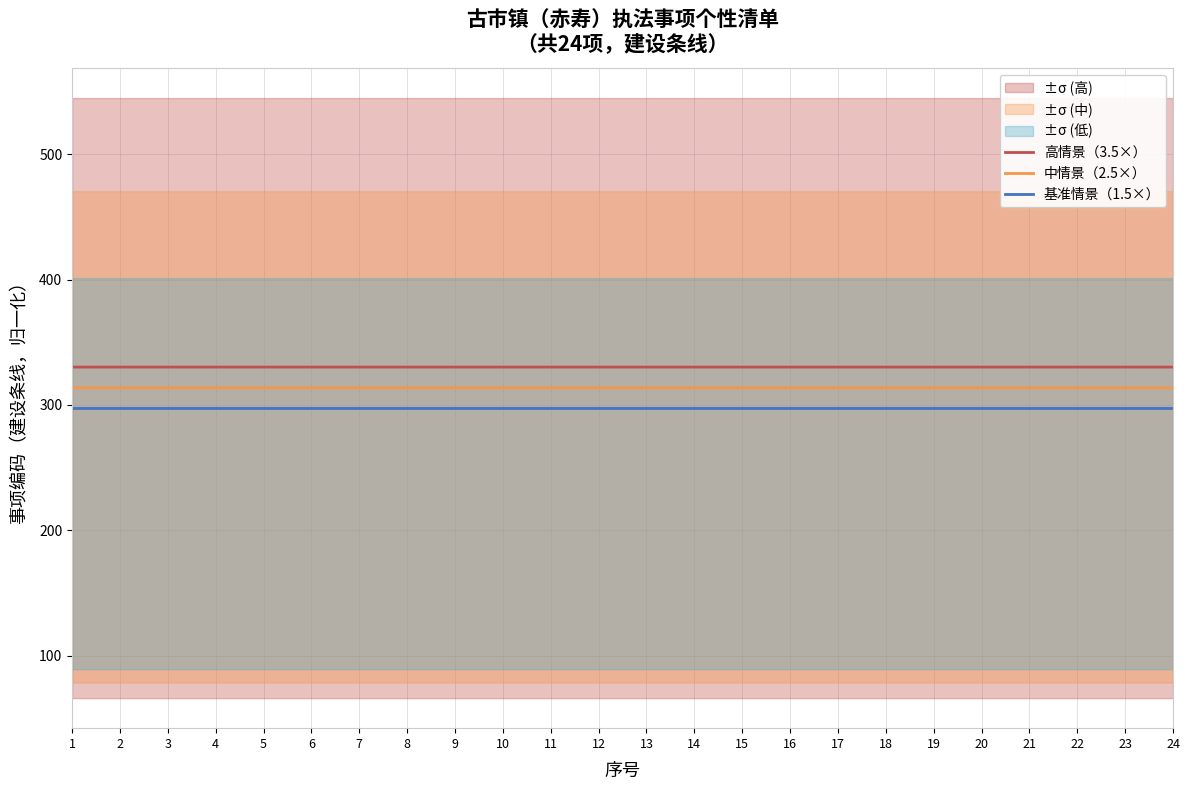

True or false: 中情景（2.5×） has a value of 313.7 at 1.

True